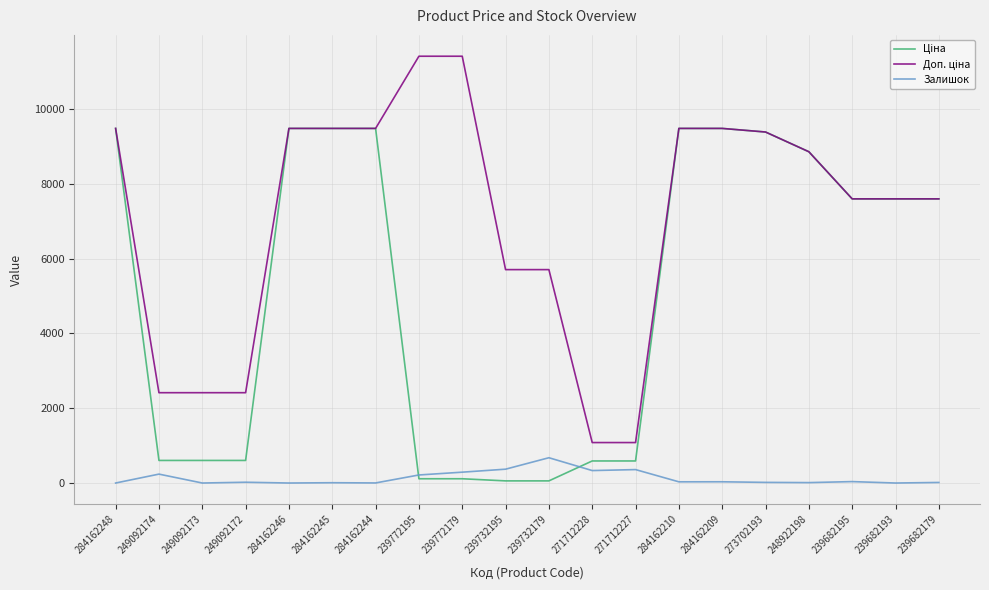

Which category has the highest value in the Залишок series?

239732179